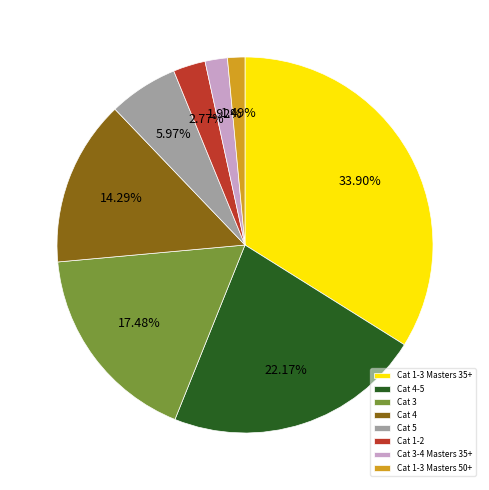

What percentage is NOT represented by Cat 1-3 Masters 35+?

66.0%